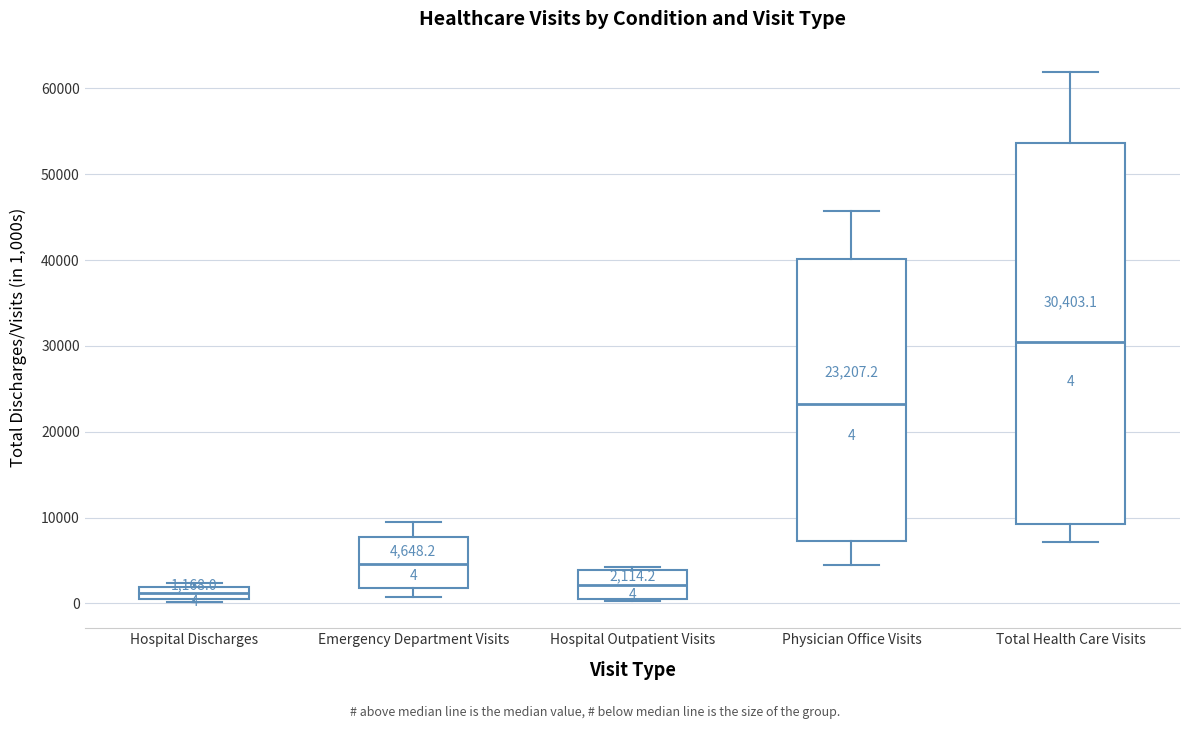

Which box is the tallest, from its lower edge to its upper edge?

Total Health Care Visits